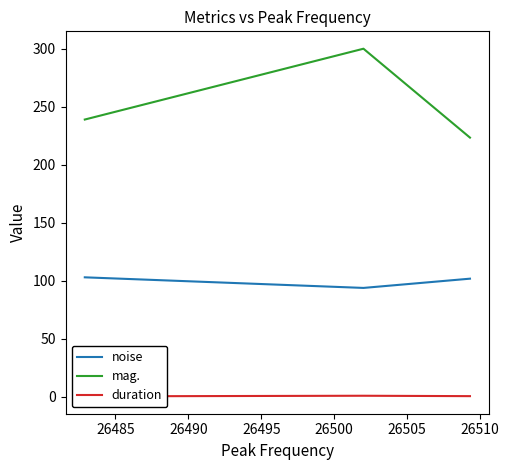

What is the maximum value for mag.?

300.1